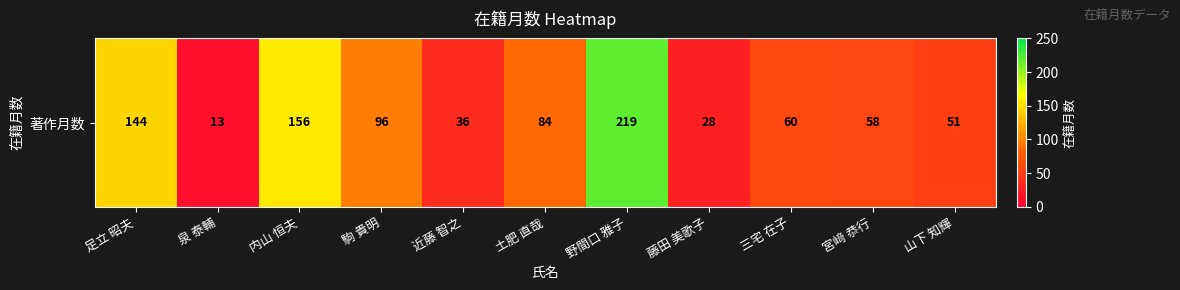

How many data points are less than 60?

5